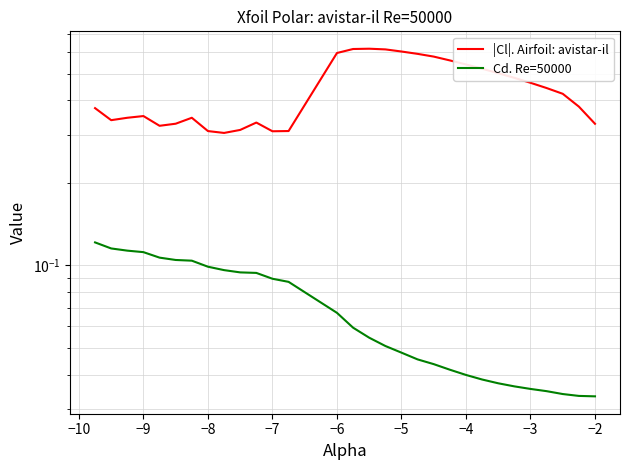

What is the total value across all series at −2?

0.4